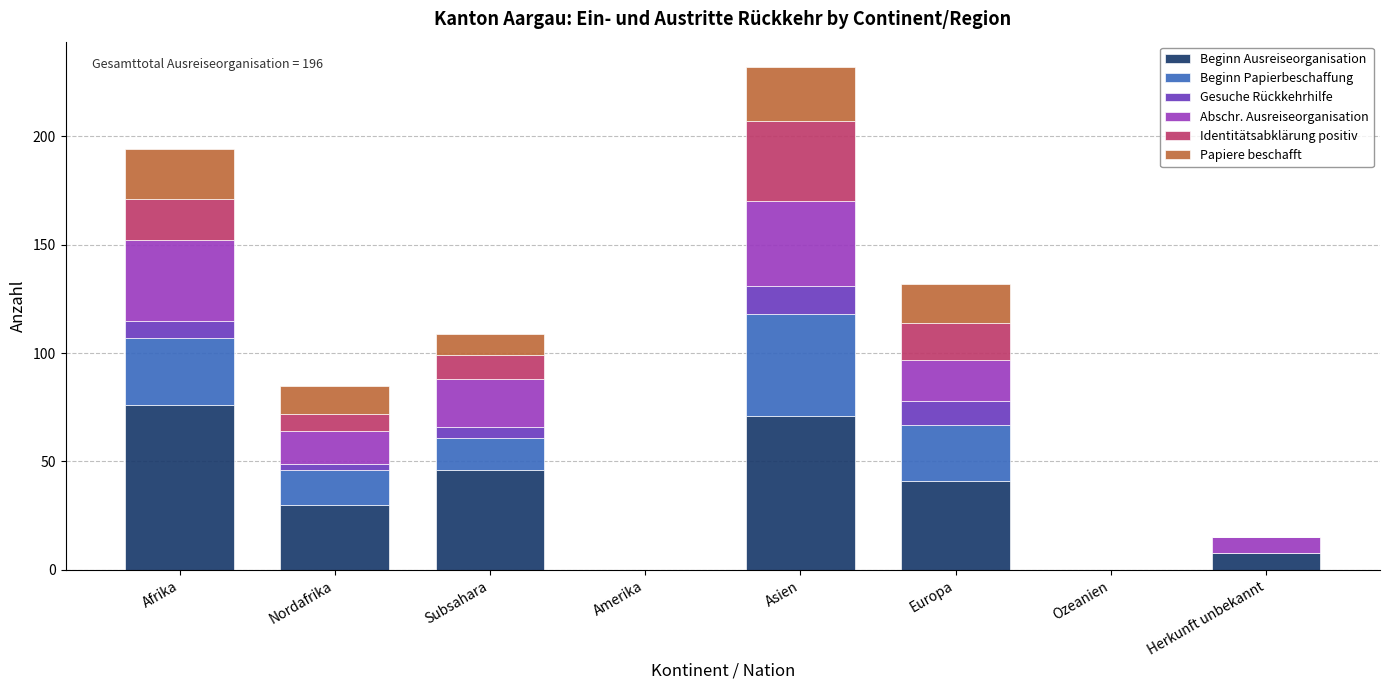

The value of Beginn Ausreiseorganisation at Subsahara is 46. True or false?

True